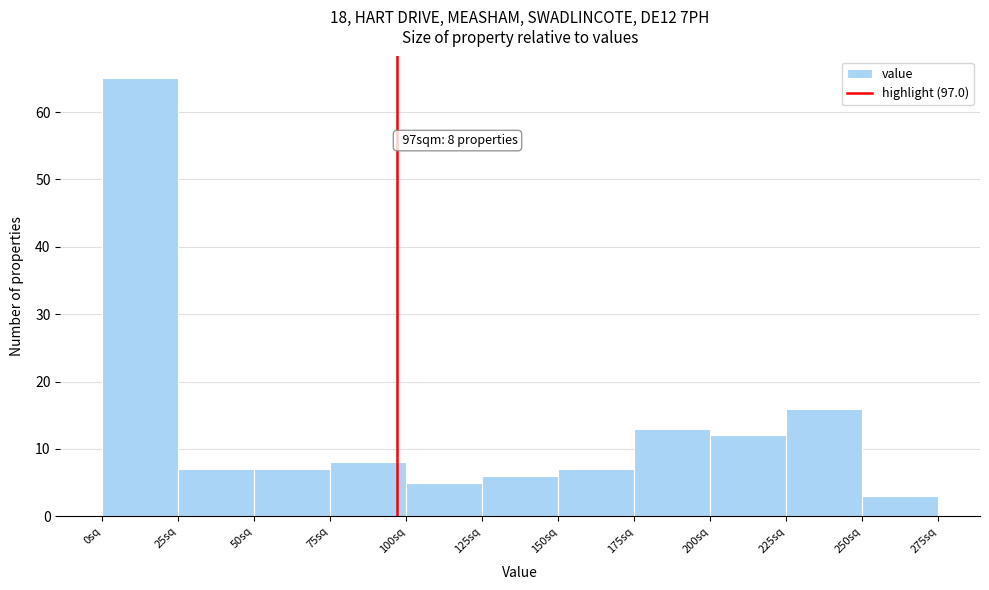

Over which range of the x-axis is the bar tallest?

0 to 25